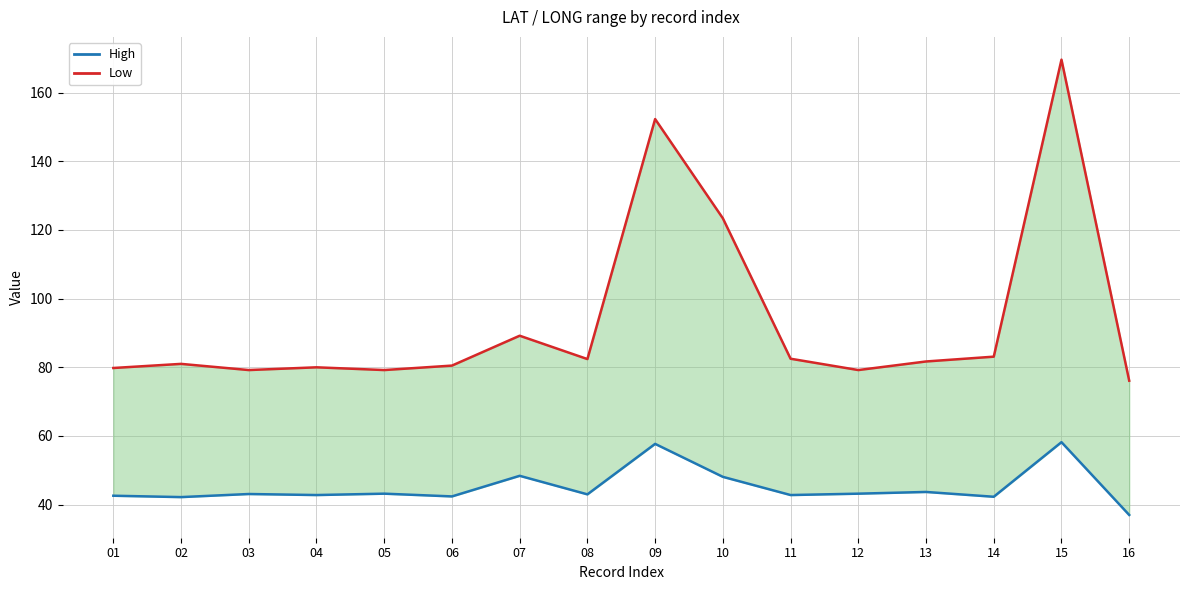

What is the difference between the maximum and minimum values in the Low series?

93.5